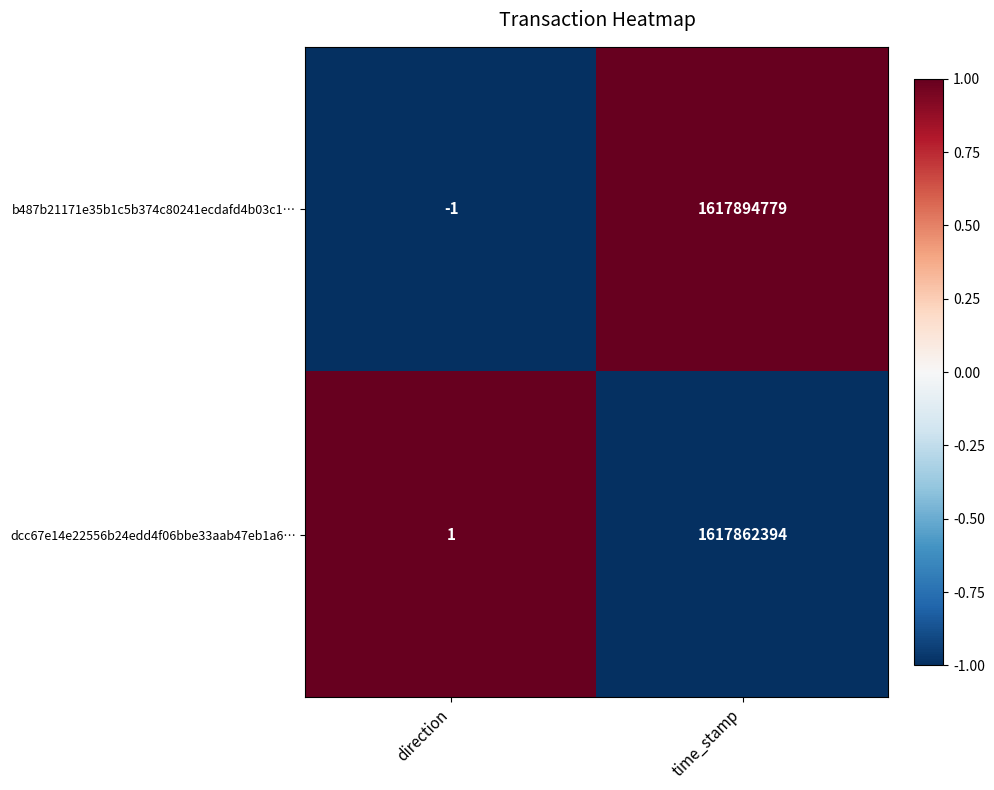

Reading right to left, extract all data points from this chart.

b487b21171e35b1c5b374c80241ecdafd4b03c1…: 1617894779	-1
dcc67e14e22556b24edd4f06bbe33aab47eb1a6…: 1617862394	1